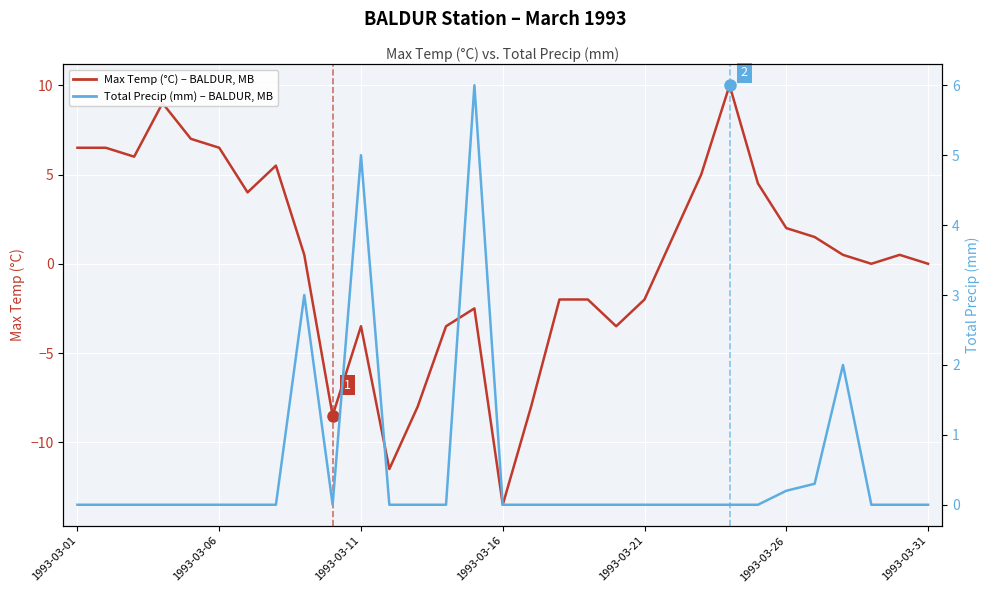

At which label is Max Temp (°C) closest to -1?

17